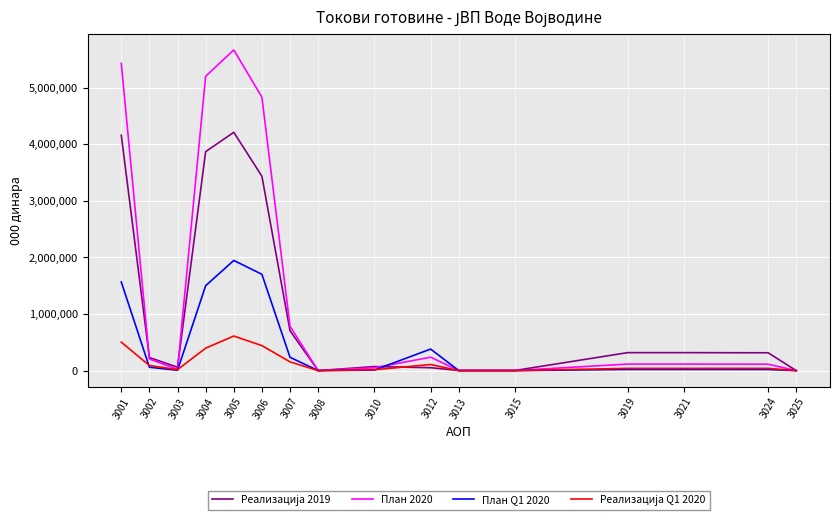

What is the average value of the План 2020 series?

1423125